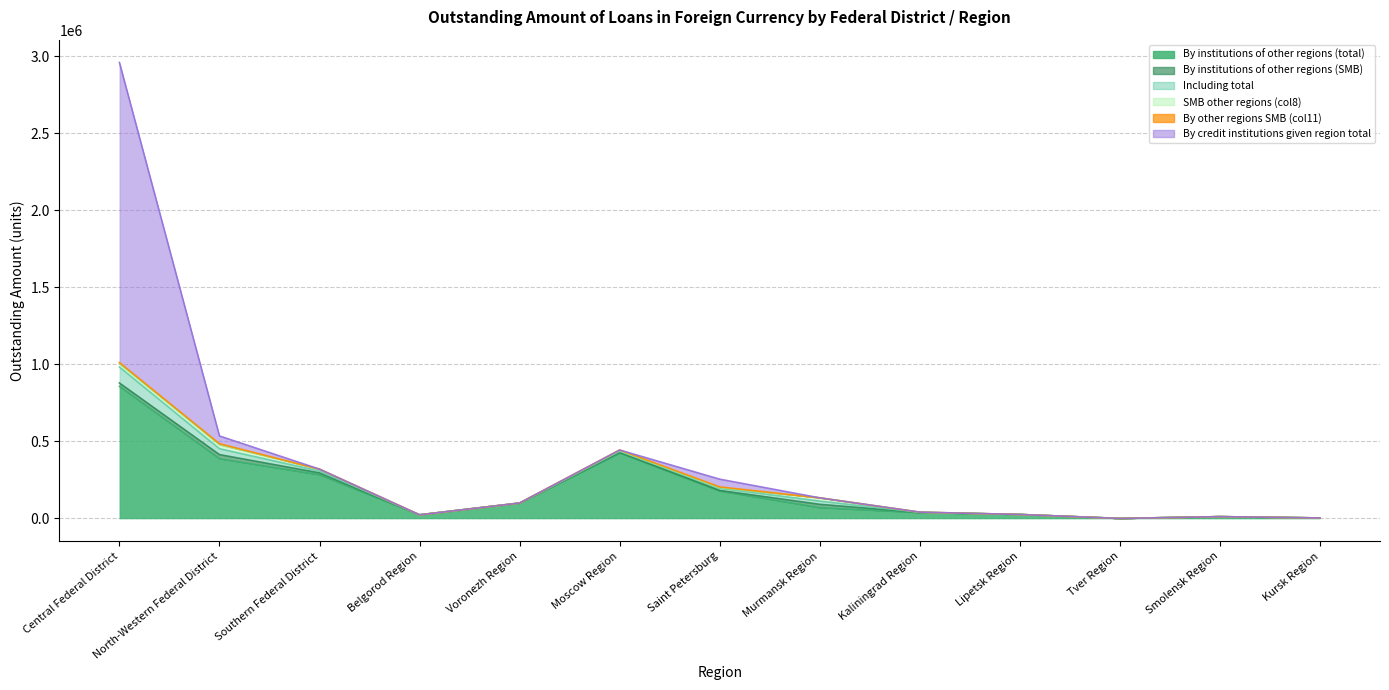

Reading left to right, what are all the values shown in this chart?

By institutions of other regions (total): 857435	388247	283898	23488	99495	425552	178146	70680	38142	25785	0	11634	2974
By institutions of other regions (SMB): 22010	26345	12023	0	175	3919	4116	21041	781	13	0	64	147
Including total: 103672	38113	12023	39	272	7423	13980	21041	1062	13	0	66	147
SMB other regions (col8): 22010	26345	12023	0	175	3919	4116	21041	781	13	0	64	147
By other regions SMB (col11): 7141	6172	0	0	98	3504	4454	0	94	0	0	2	0
By credit institutions given region total: 1948303	50393	0	39	0	0	50195	0	198	0	0	0	0